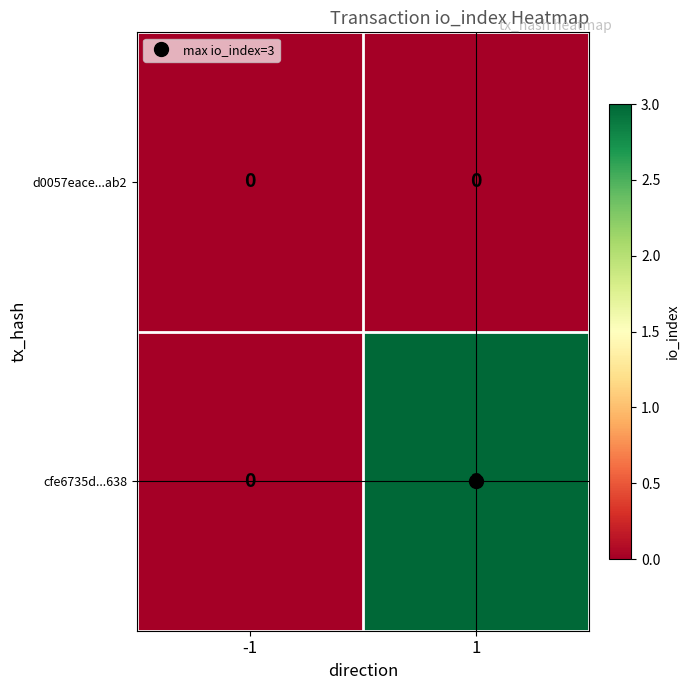

Which series changed the most between -1 and 1?

cfe6735d...638